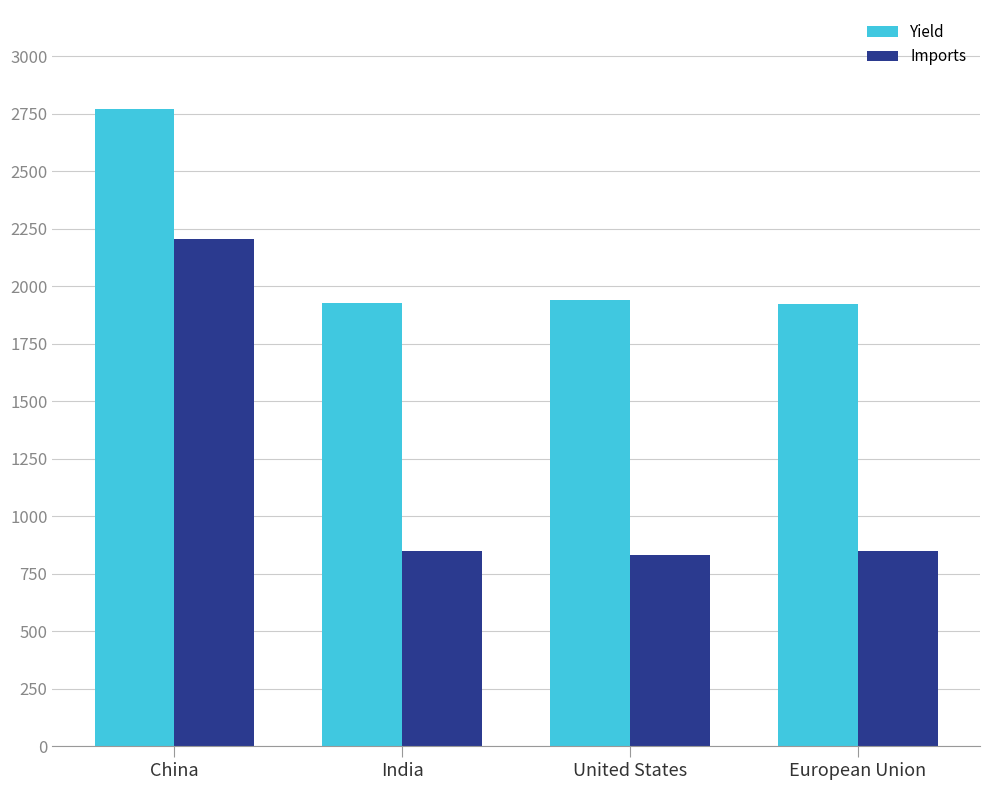

What is the spread (max minus min) of values at China?

563